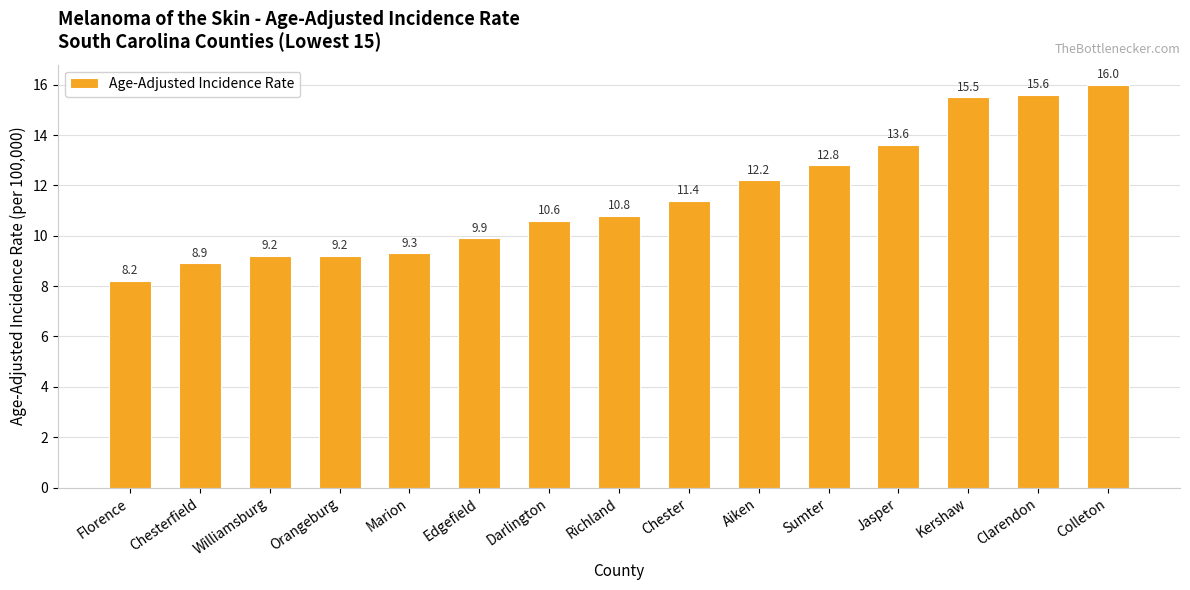

What is the greatest value displayed?

16.0